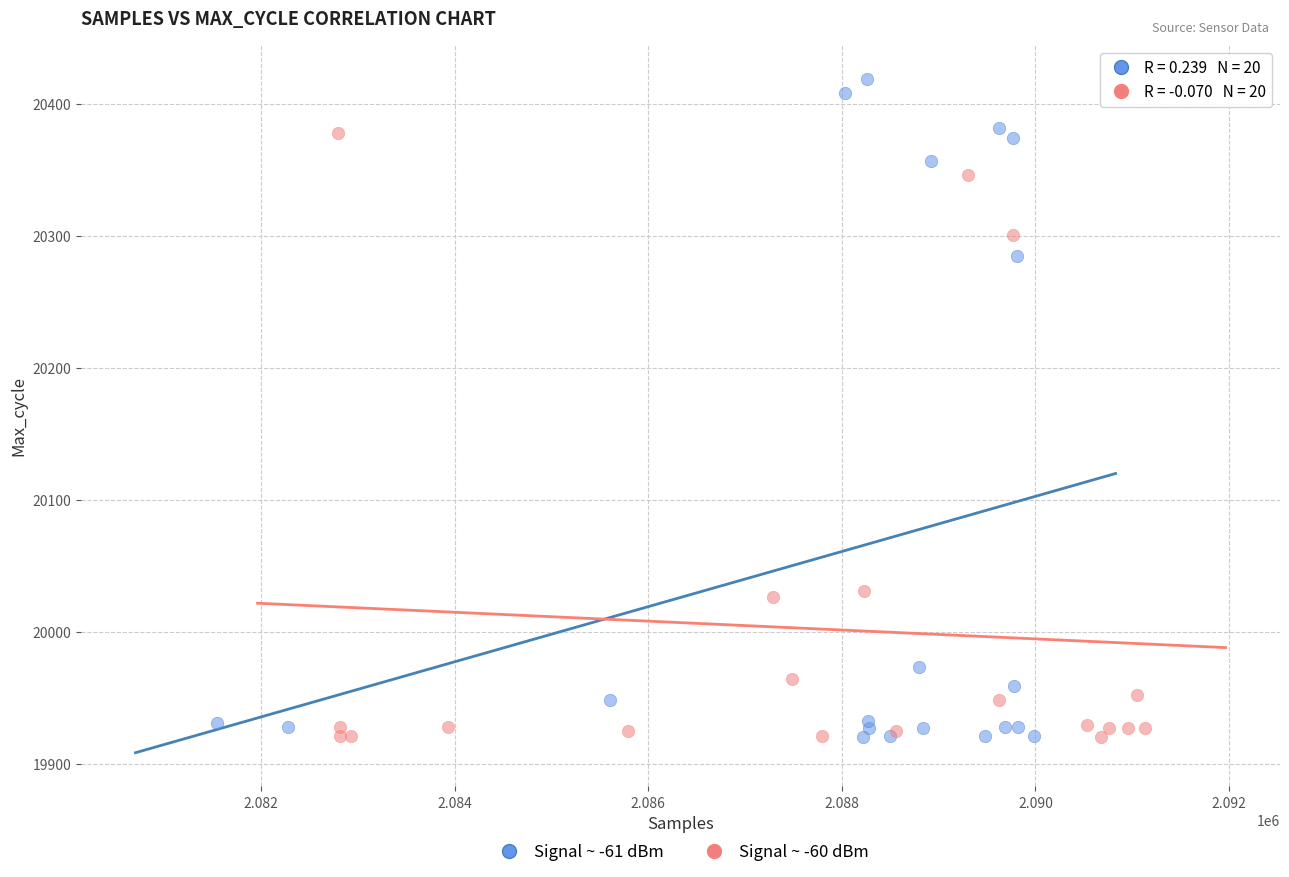

Which series has the widest spread of Y values?

Signal ~ -61 dBm